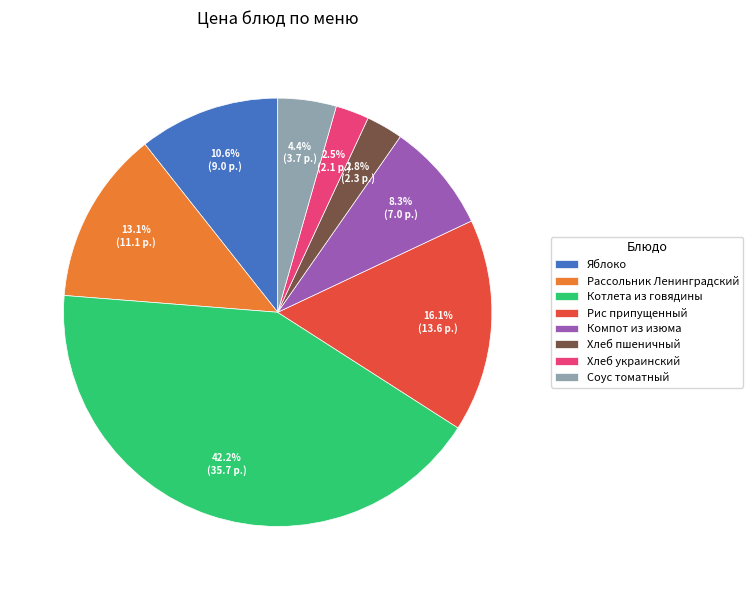

What is the ratio of the value at Котлета из говядины to the value at Соус томатный?

9.6